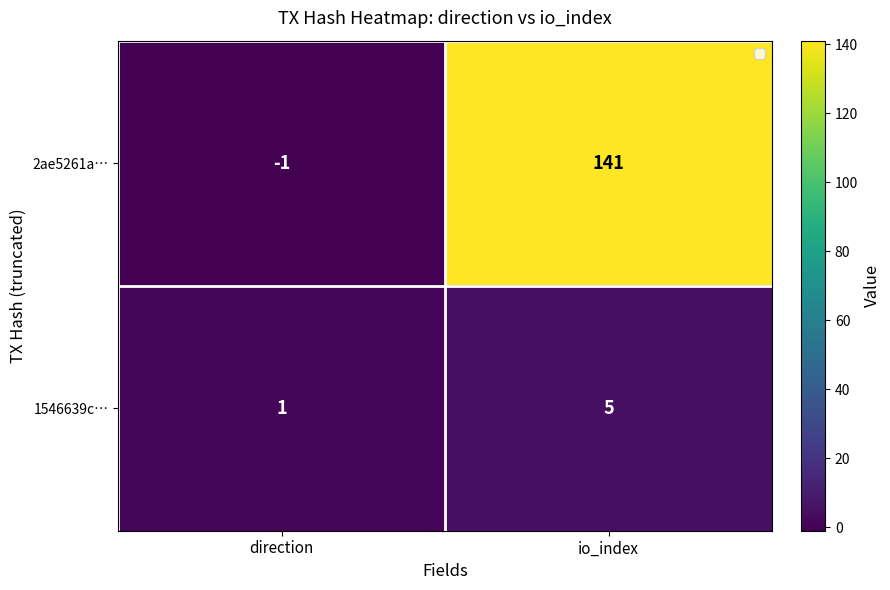

At which label is 2ae5261a… closest to 70?

direction